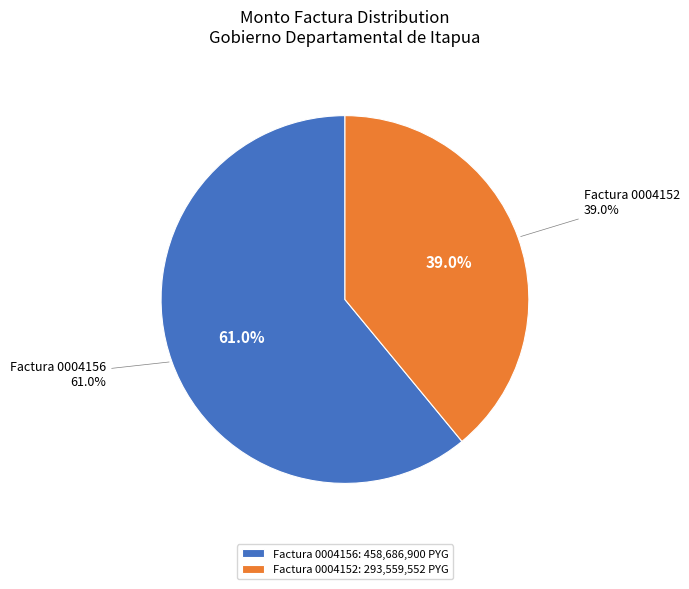

What is the largest slice in the pie chart?

Suministro Complemento Nutricional (001-001-0004156)